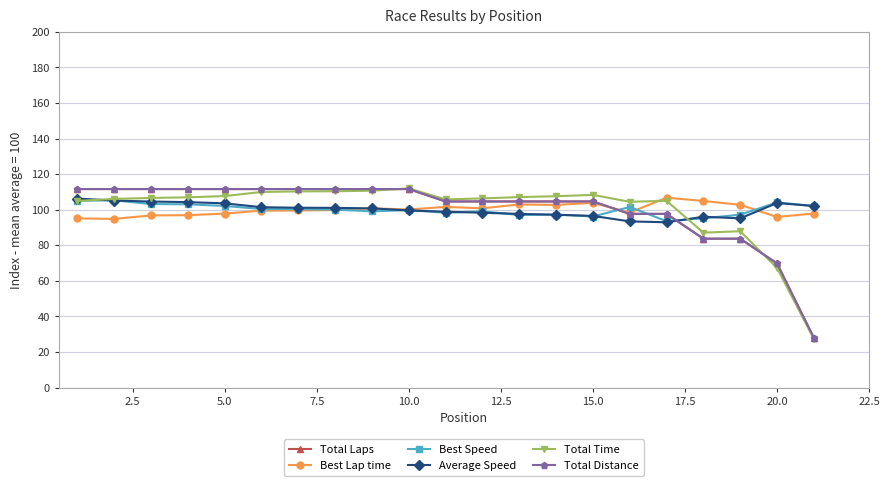

Rank the series at 5.0 from highest to lowest value.

Total Laps, Total Distance, Total Time, Average Speed, Best Speed, Best Lap time